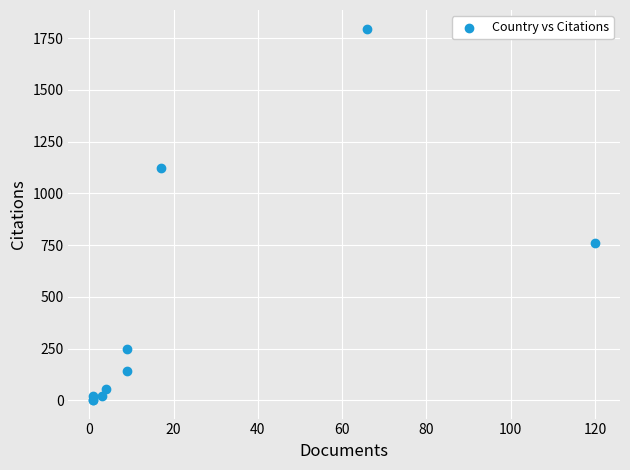

What Y value in the scatter plot is closest to 899?

762